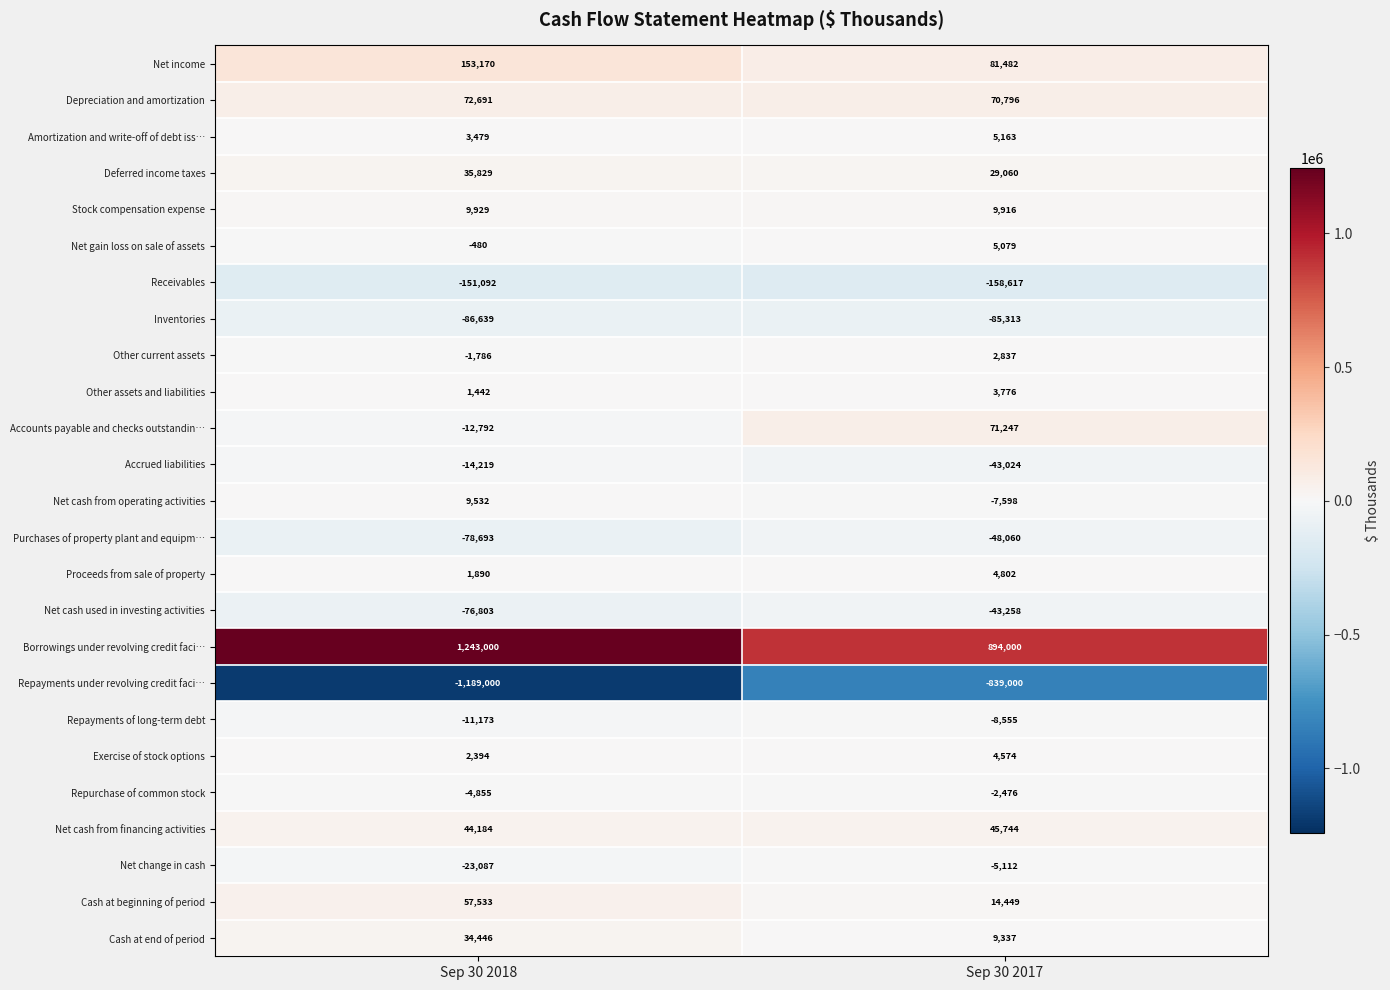

How many data points in Net cash from financing activities are less than 45744?

1